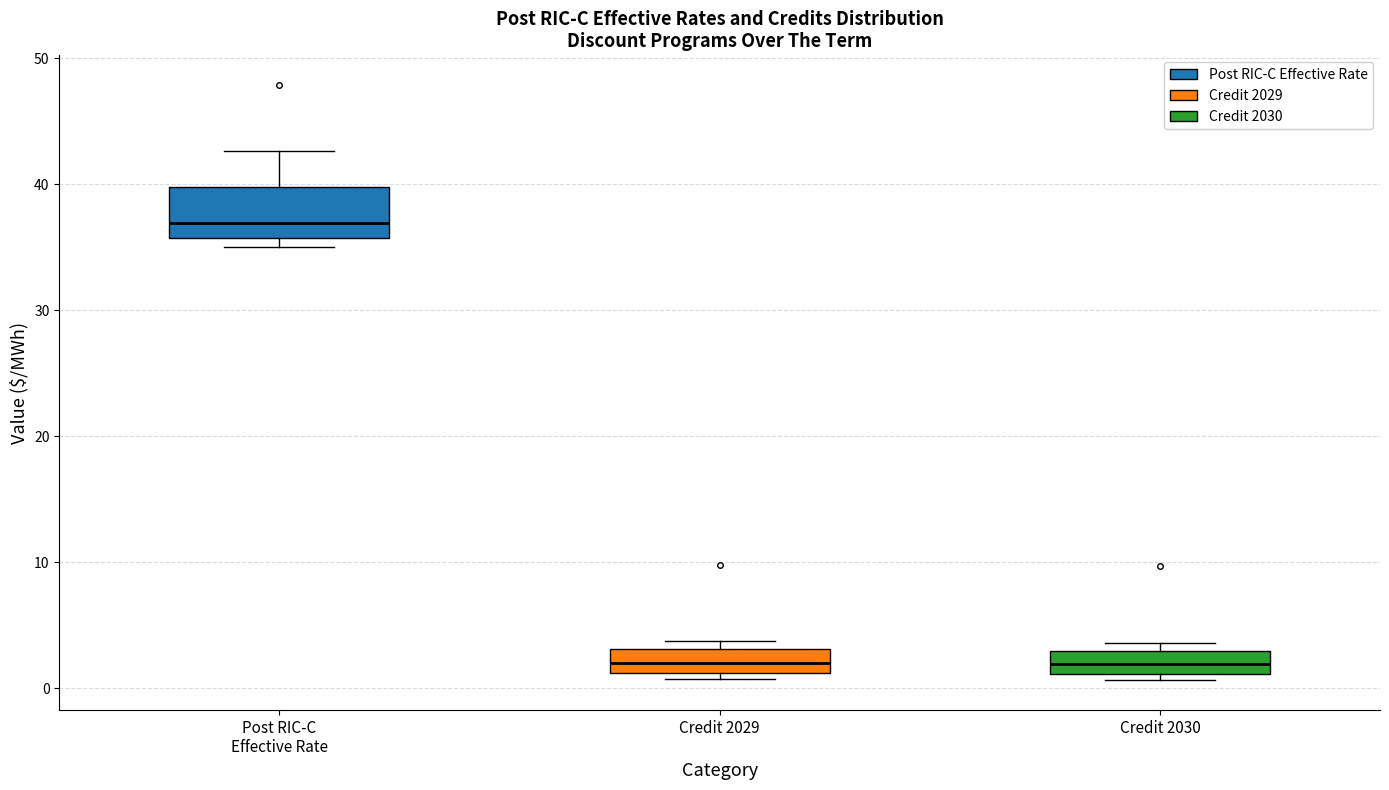

Reading left to right, read every box against the y-axis: the position of its median line, the range the box covers, and the ends of its whiskers. The values are not printed on the chart, so give them approximately, as read against the axis.

Post RIC-C Effective Rate: median 37, box 36 to 40, whiskers 35 to 43
Credit 2029: median 2, box 1 to 3, whiskers 1 (just below the box's lower edge) to 4
Credit 2030: median 2, box 1 to 3, whiskers 1 (just below the box's lower edge) to 4